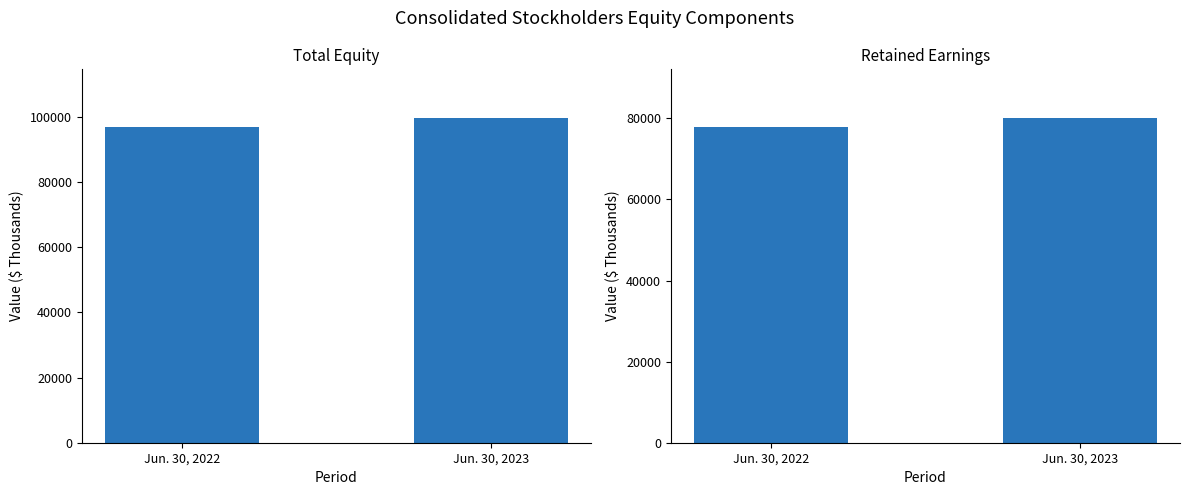

Rank the categories by Total Equity value from lowest to highest.

Jun. 30, 2022, Jun. 30, 2023